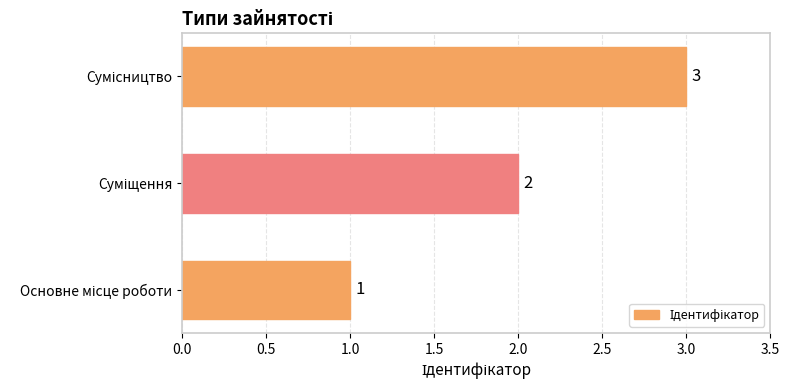

How many values are between 1 and 3?

3